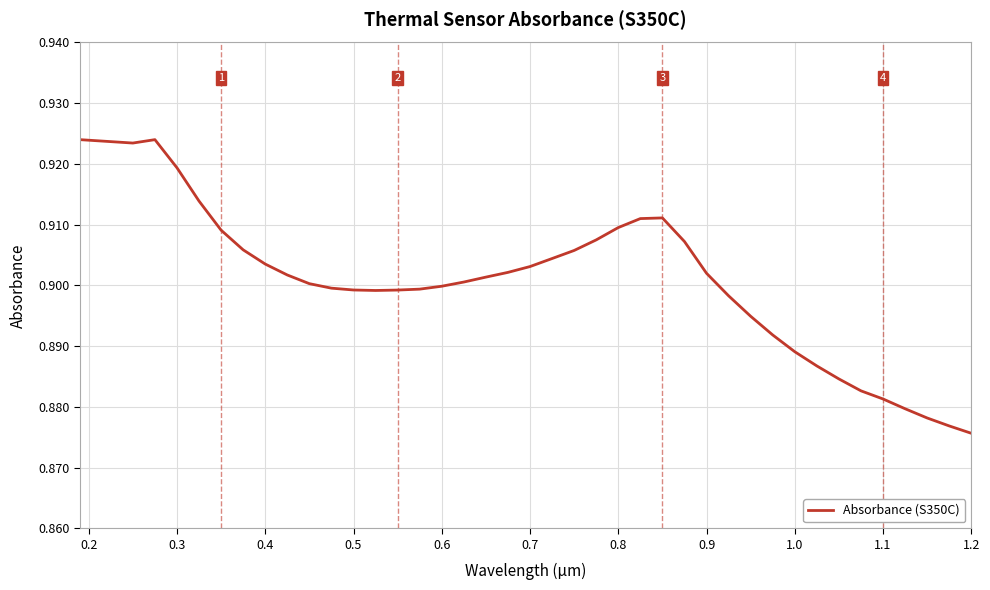

True or false: the data shows 0.9 at 0.6.

True